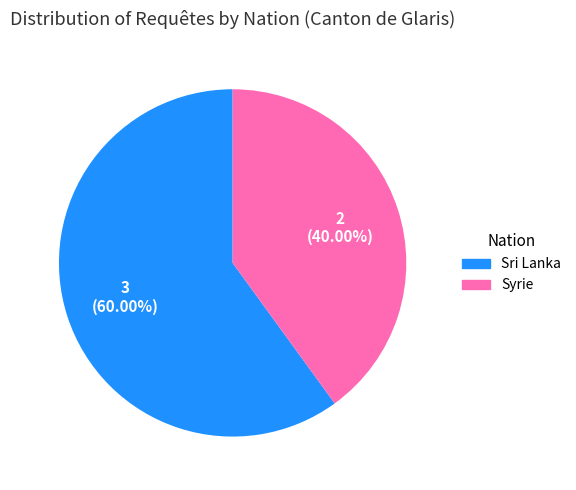

Approximately how many times larger is the value at Syrie compared to Sri Lanka?

0.7